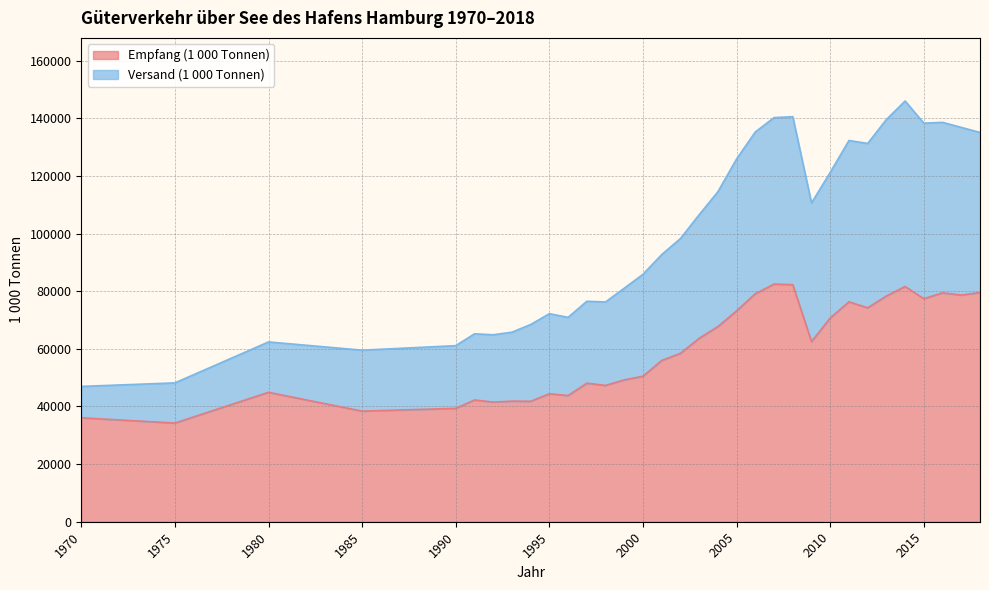

What is the value of the Versand (1 000 Tonnen) point at the 32nd from the left?

136839